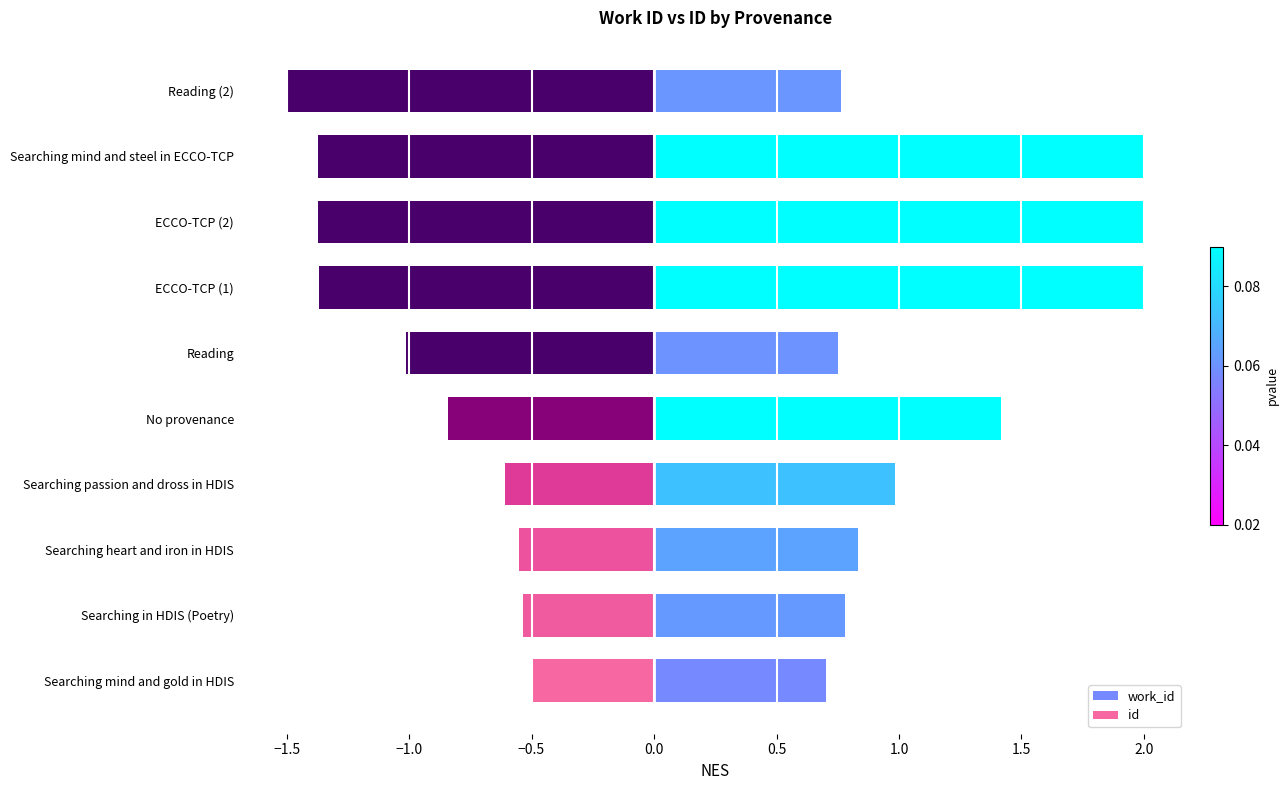

What is the value of the id bar at the 5th from the left?

-0.8